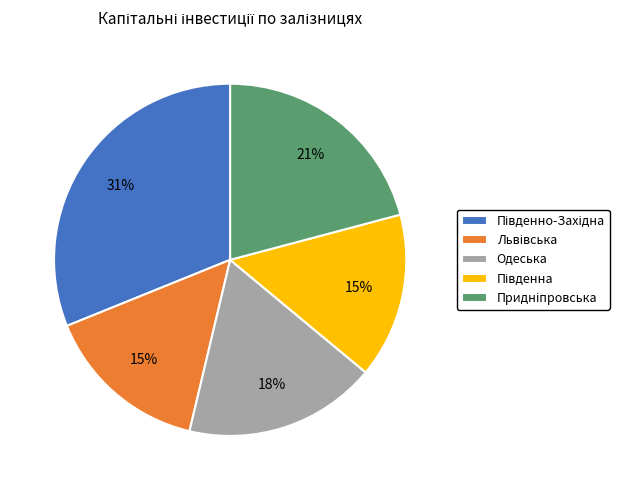

To the nearest percent, what is the average slice percentage?

20%